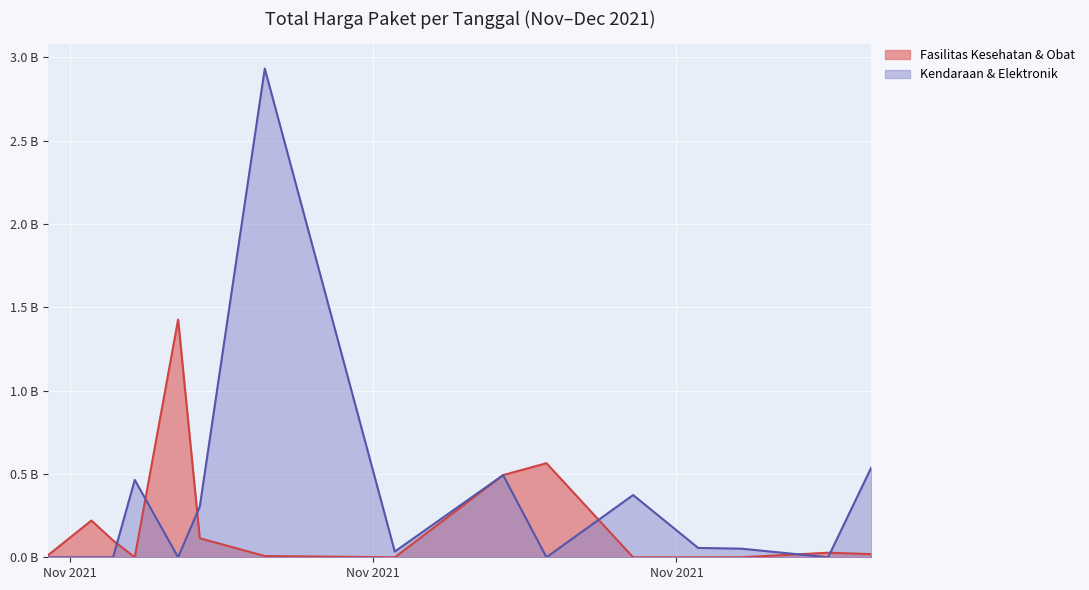

List the labels in order of value, largest first.

2021-11-11, 2021-12-09, 2021-11-22, 2021-11-05, 2021-11-28, 2021-11-08, 2021-12-01, 2021-12-03, 2021-11-17, 2021-11-01, 2021-11-03, 2021-11-04, 2021-11-07, 2021-11-24, 2021-12-07